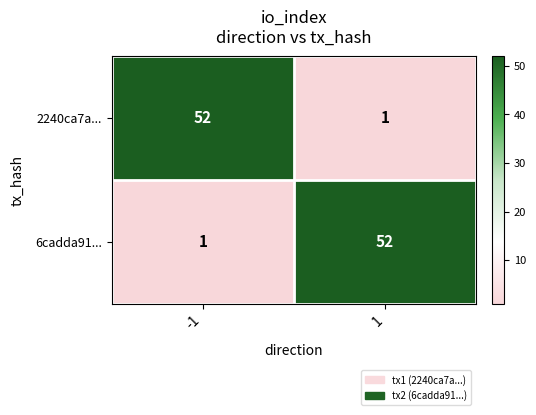

Reading right to left, what are all the values shown in this chart?

2240ca7a...: 1	52
6cadda91...: 52	1